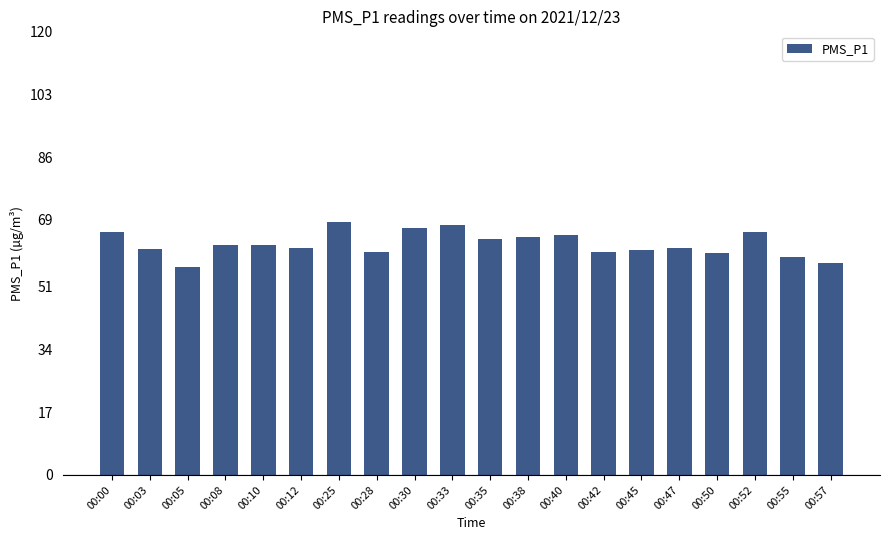

What is the greatest value displayed?

68.3